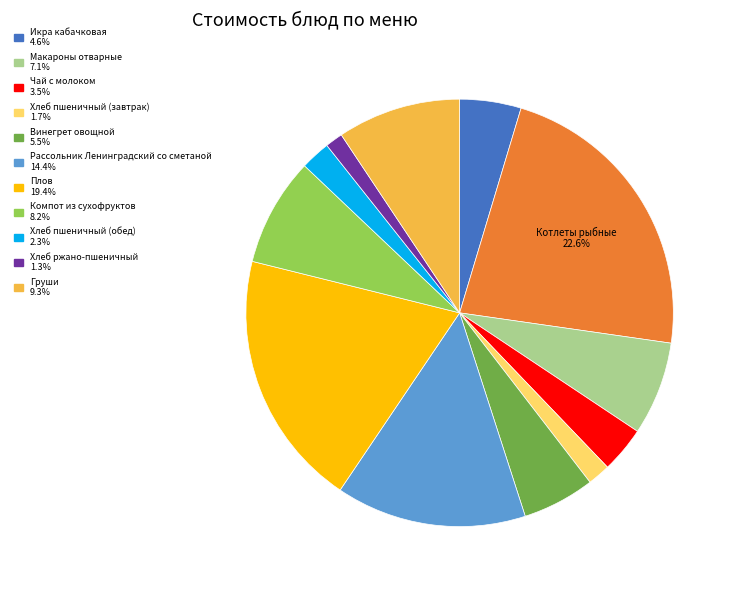

How many segments does this pie chart have?

12